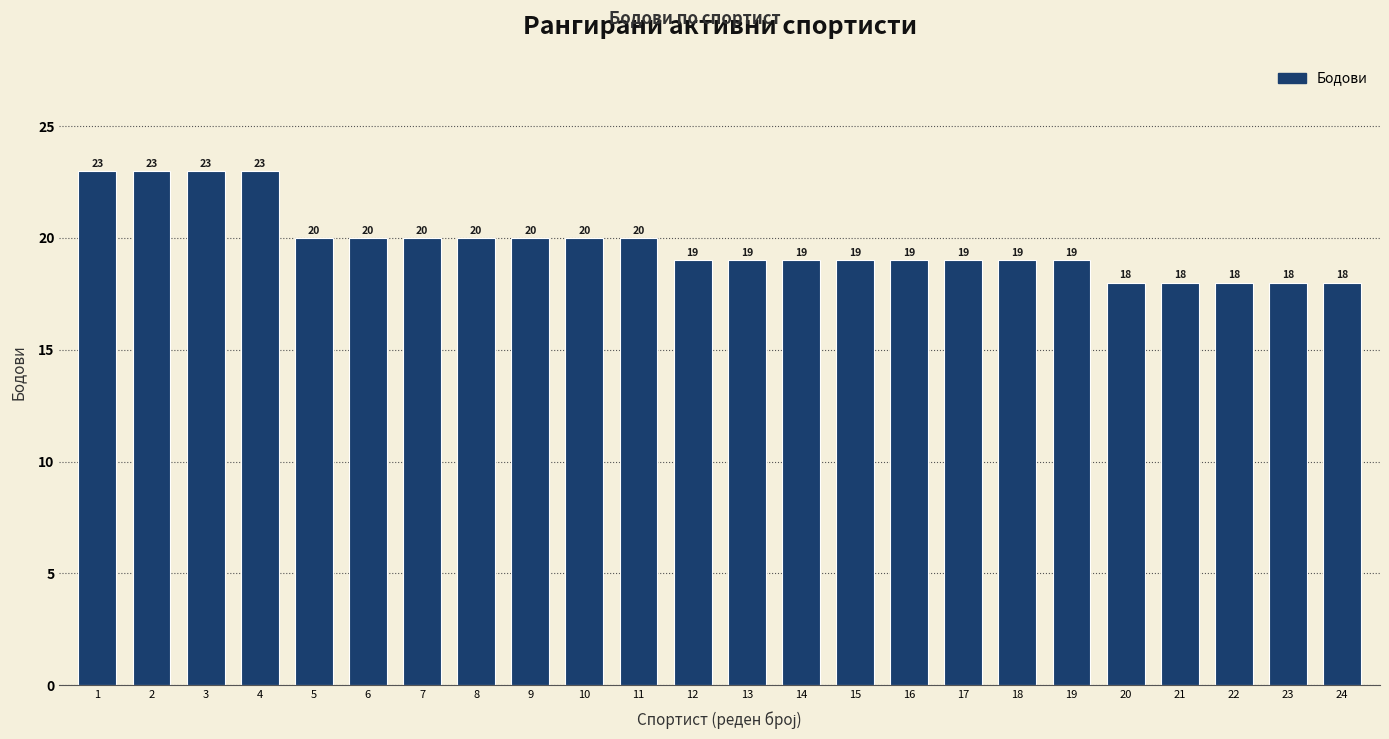

Reading left to right, what are all the values shown in this chart?

23	23	23	23	20	20	20	20	20	20	20	19	19	19	19	19	19	19	19	18	18	18	18	18